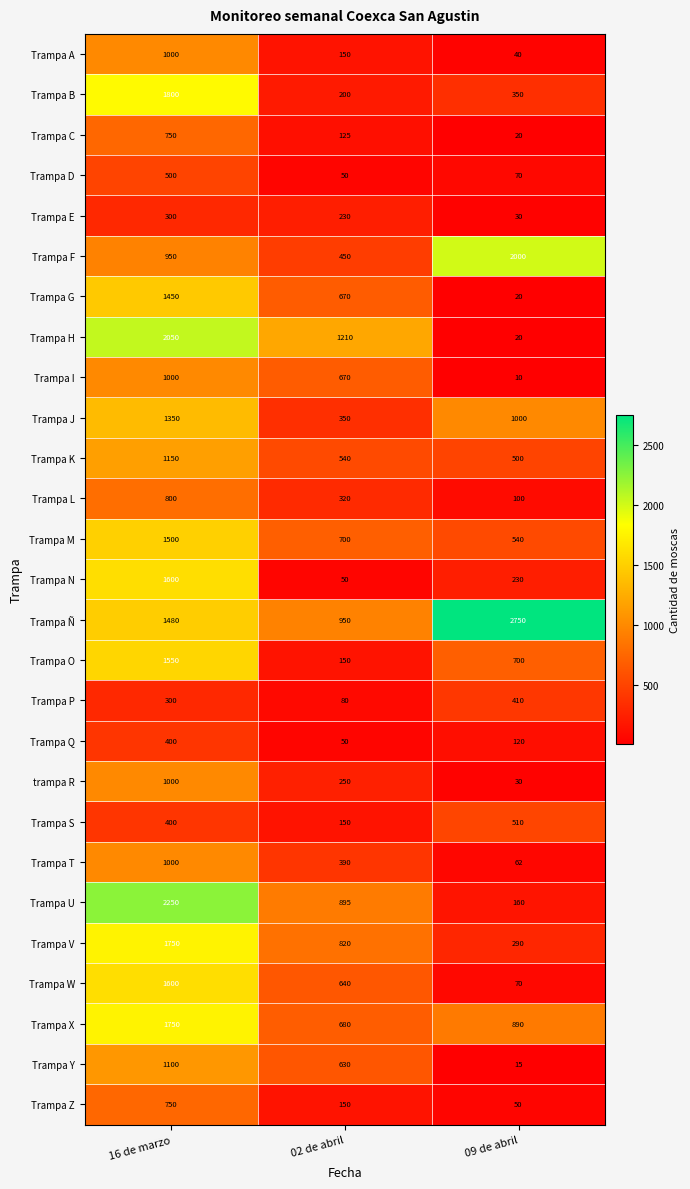

What is the difference between the maximum and minimum values in the Trampa H series?

2030